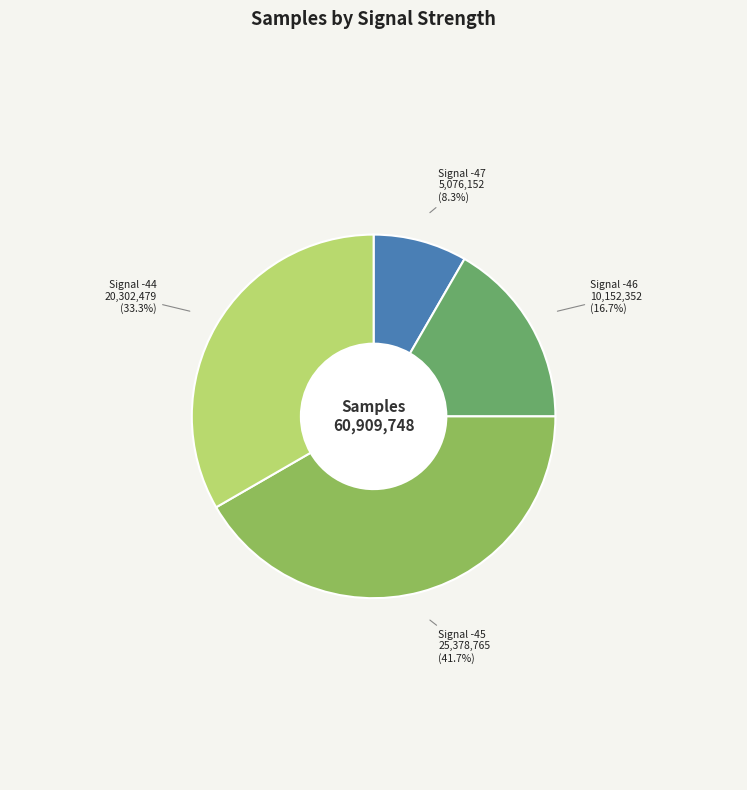

Is the sum of Signal -45 and Signal -46 greater than half?

Yes